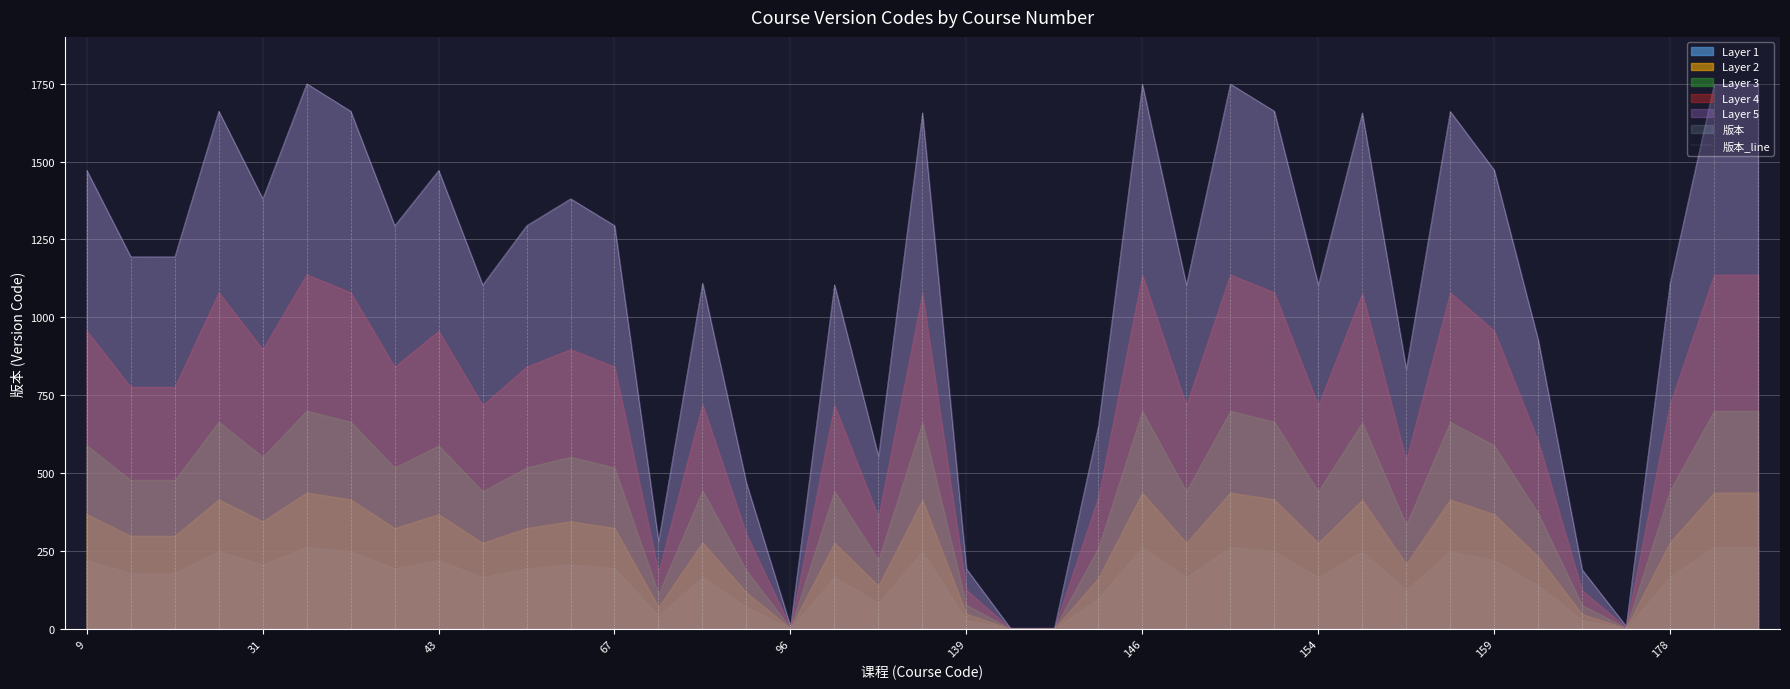

True or false: the data shows 3.8 at 35.

False